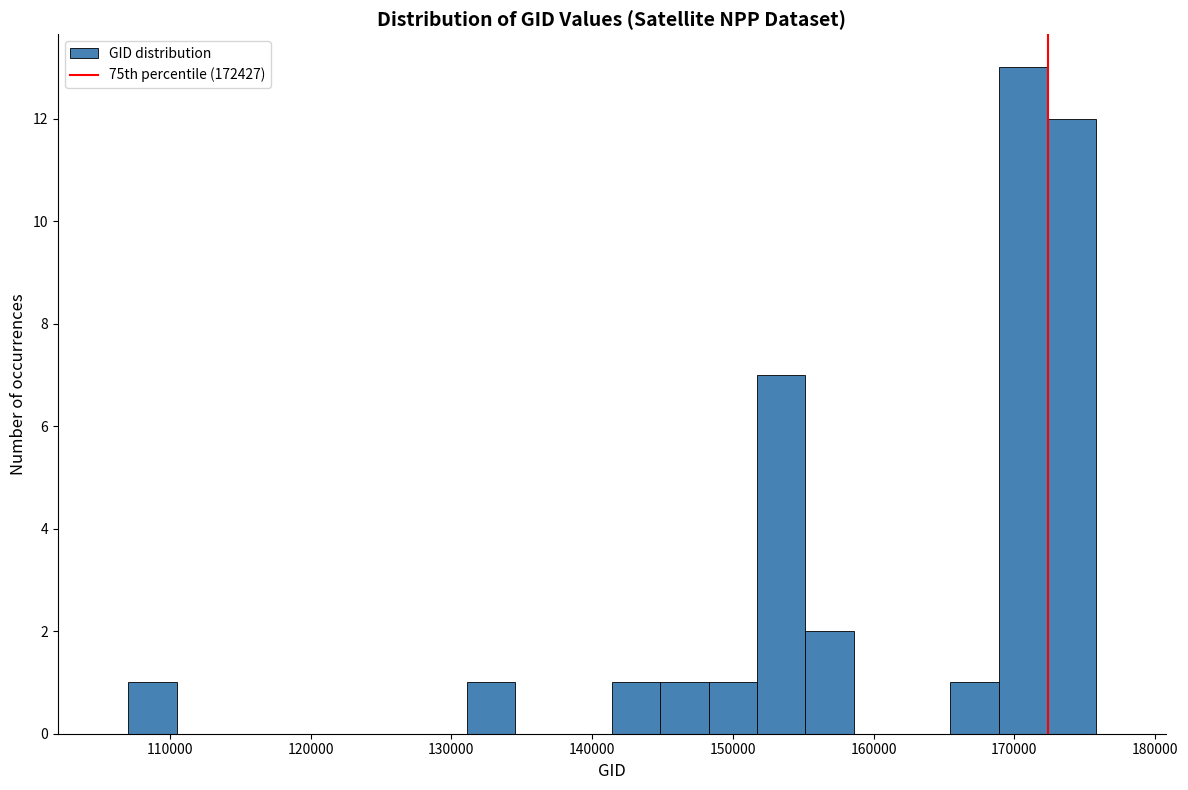

Read against the x-axis, roughly where is the centre of the tallest bar?

171000